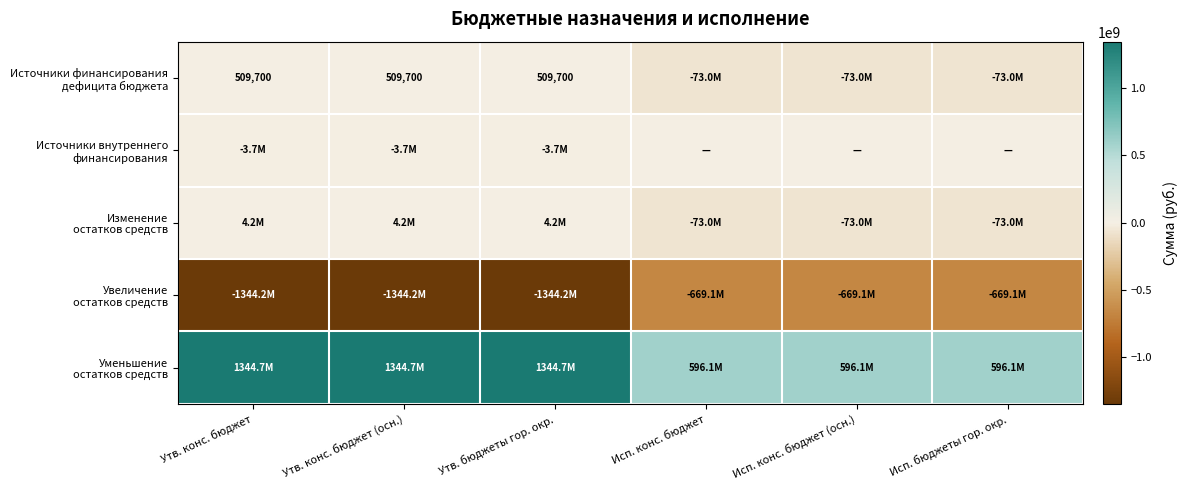

At which category does the chart reach its peak across all series?

Утв. конс. бюджет